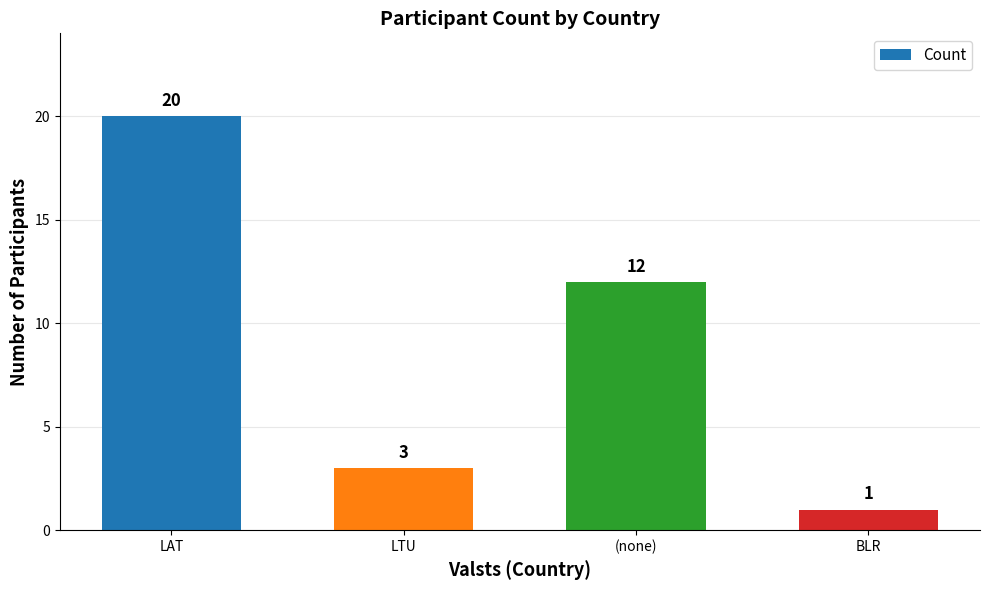

At which label is the value closest to 10?

(none)